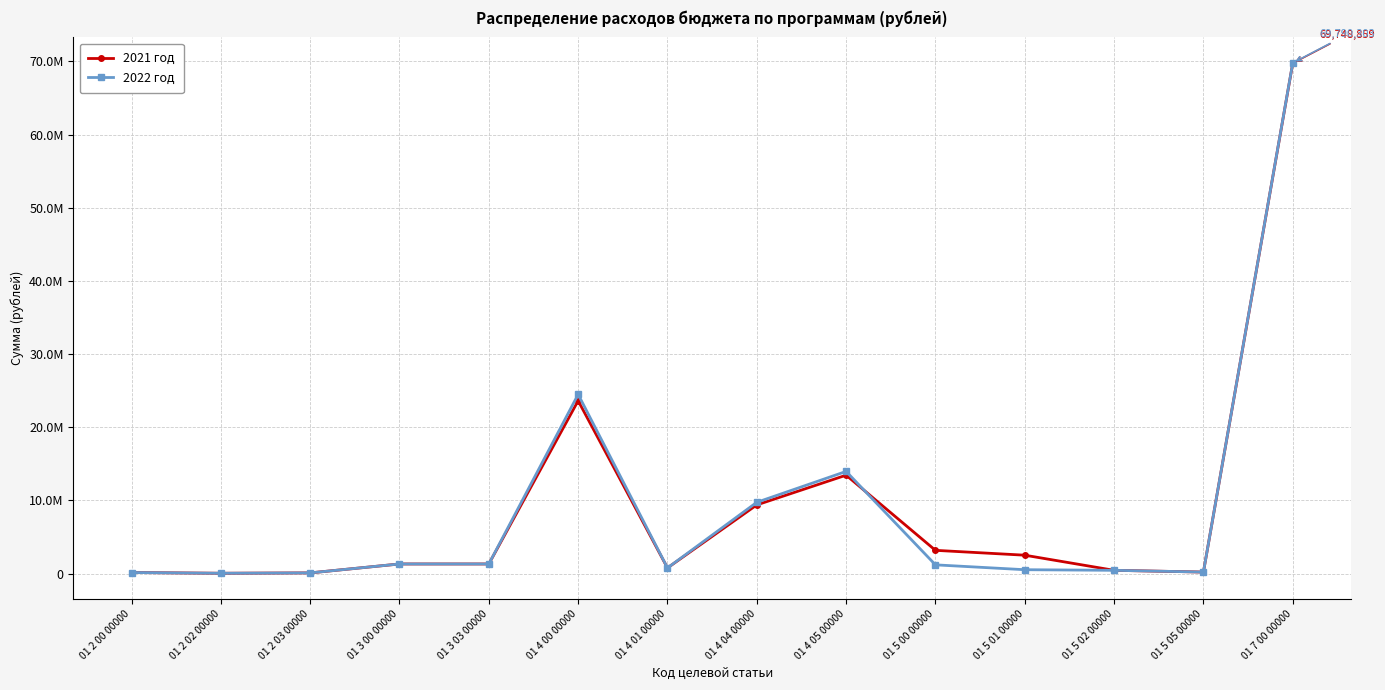

Does the chart have visible grid lines?

Yes